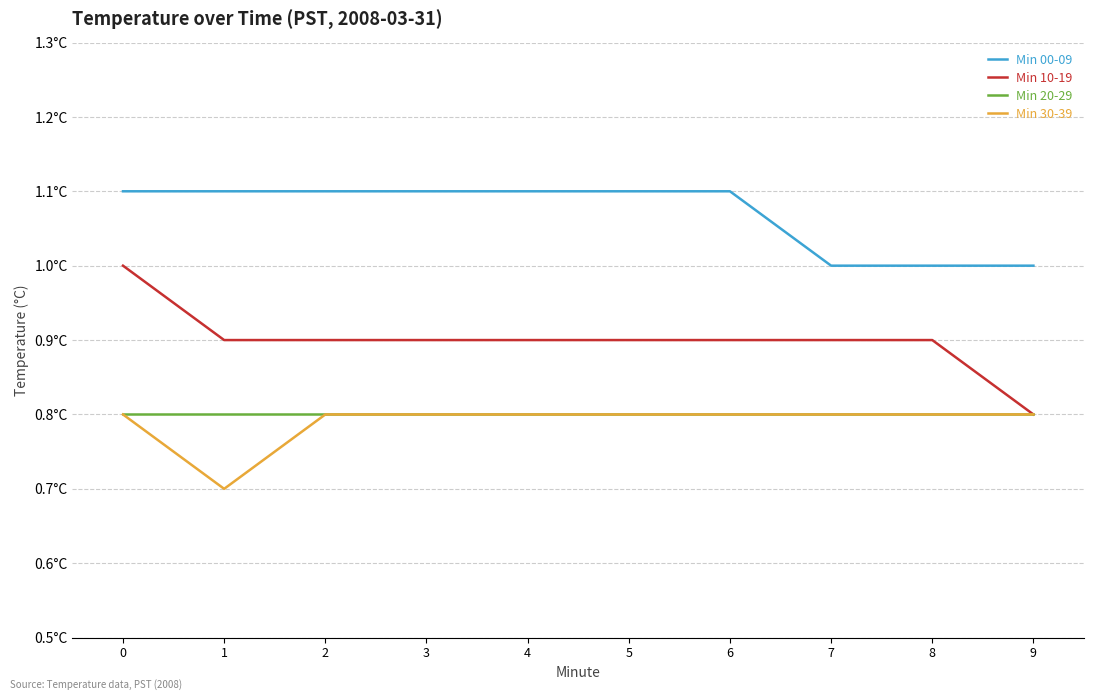

Rank the categories by Min 20-29 value from highest to lowest.

0, 1, 2, 3, 4, 5, 6, 7, 8, 9